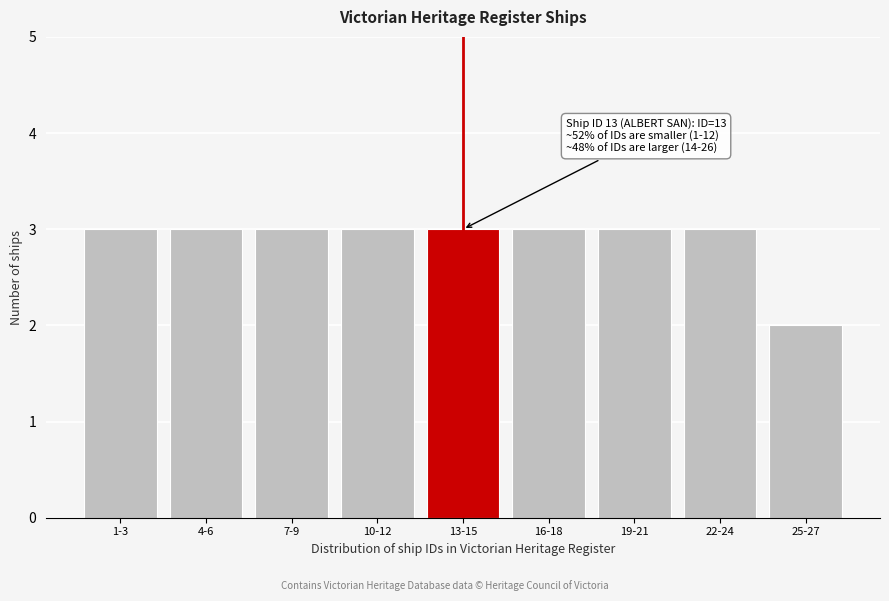

Reading left to right, extract all data points from this chart.

1-3=3	4-6=3	7-9=3	10-12=3	13-15=3	16-18=3	19-21=3	22-24=3	25-27=2